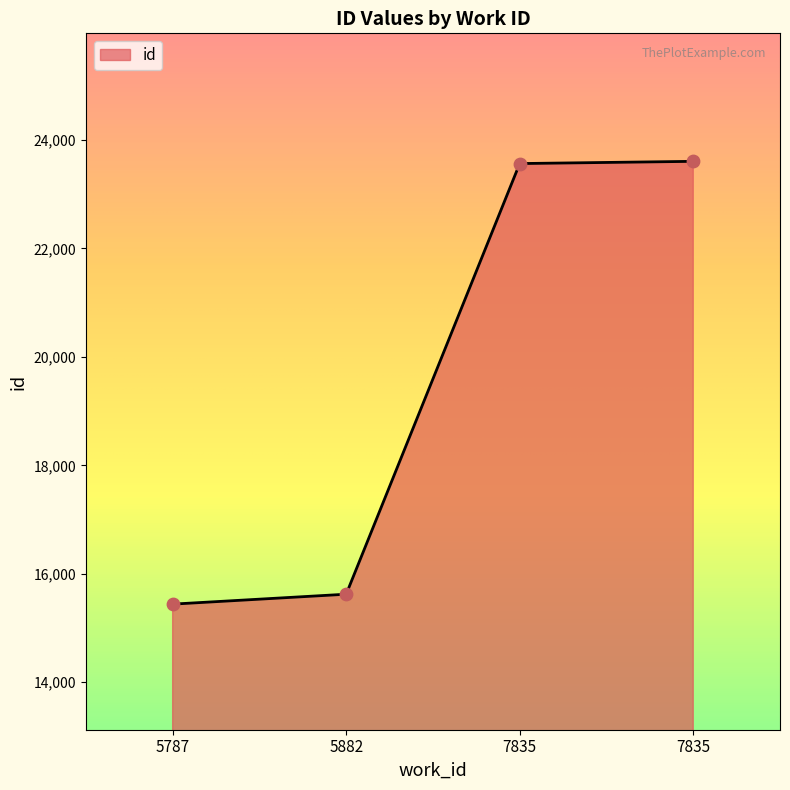

What is the change in value from 5787 to 7835?

+8125